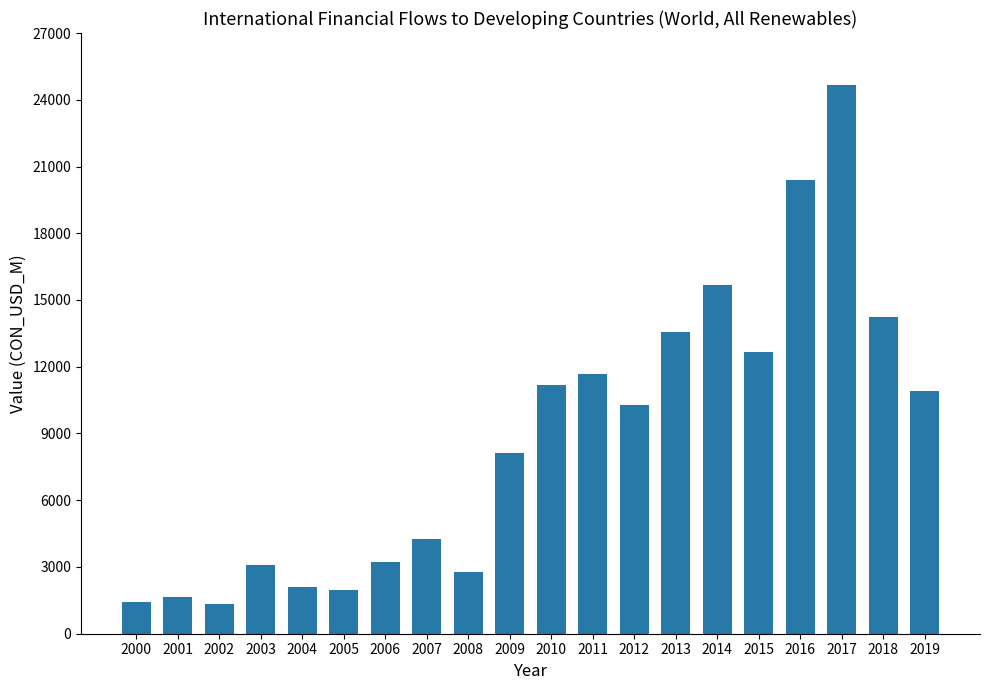

What is the maximum value shown in the chart?

24657.2